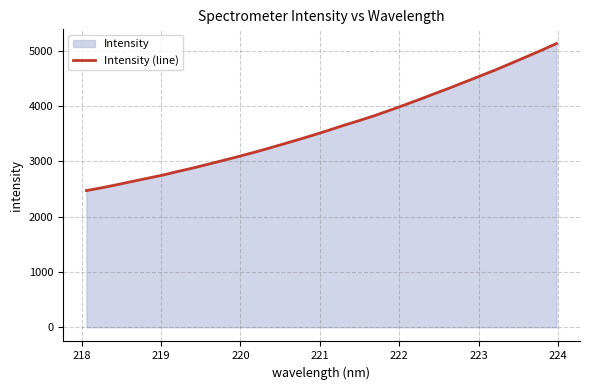

What is the difference between the maximum and minimum values?

2657.3